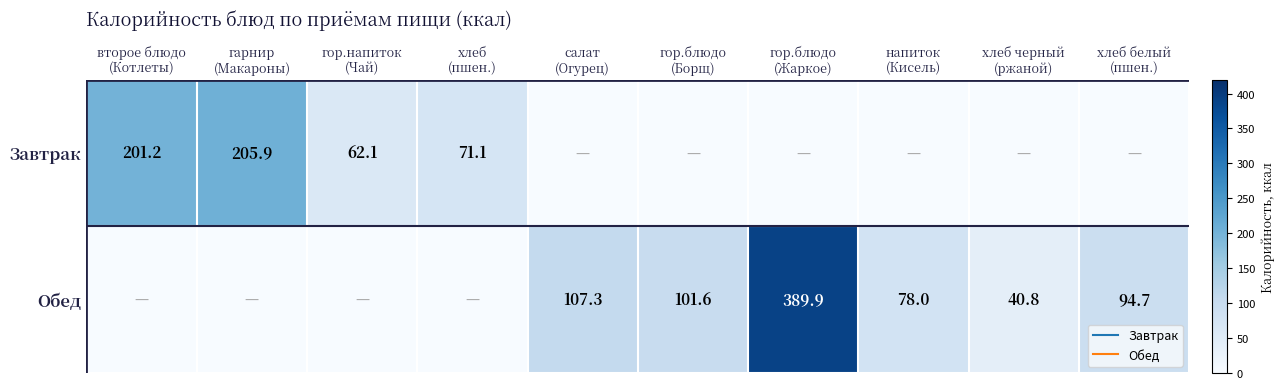

Is the value of Обед at хлеб черный (ржаной) greater than the value of Завтрак at гарнир (Макароны)?

No